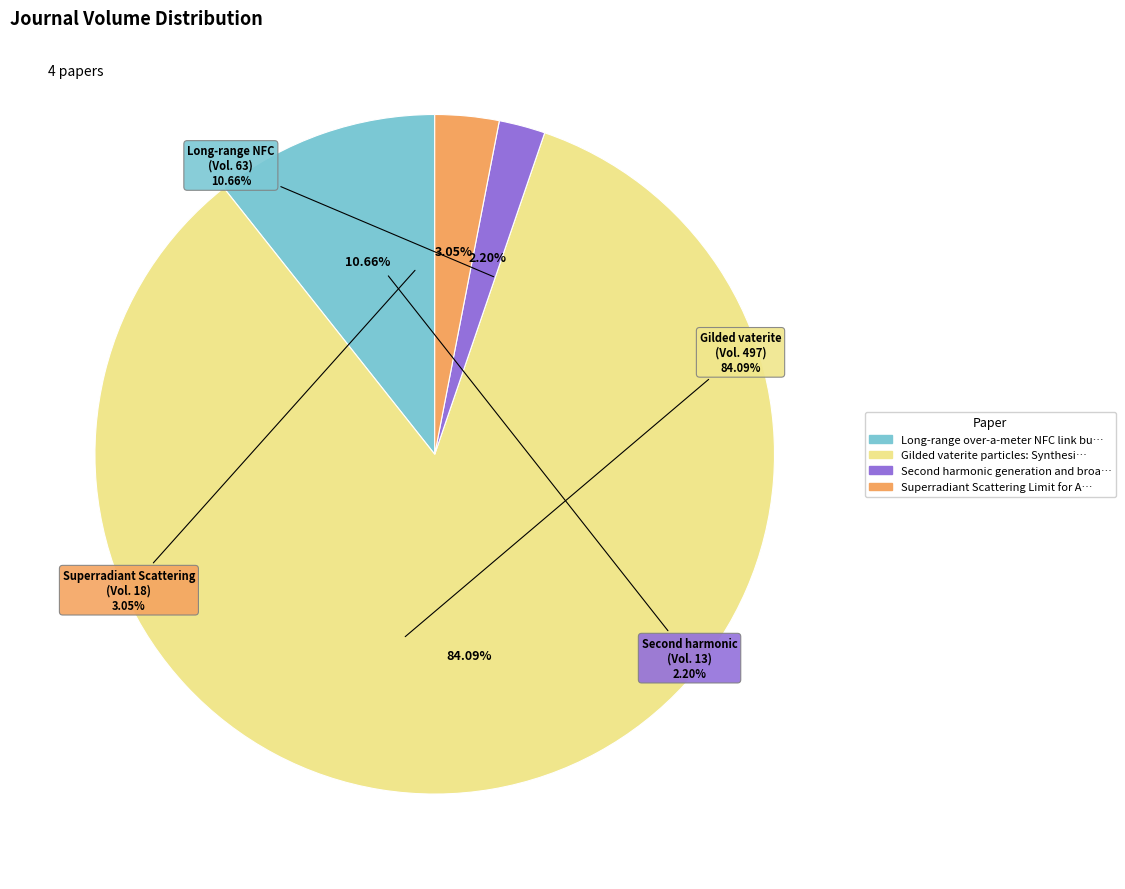

To the nearest percent, what is the difference between the Superradiant Scattering Limit for Arrays and Gilded vaterite particles: Synthesis slice percentages?

81%